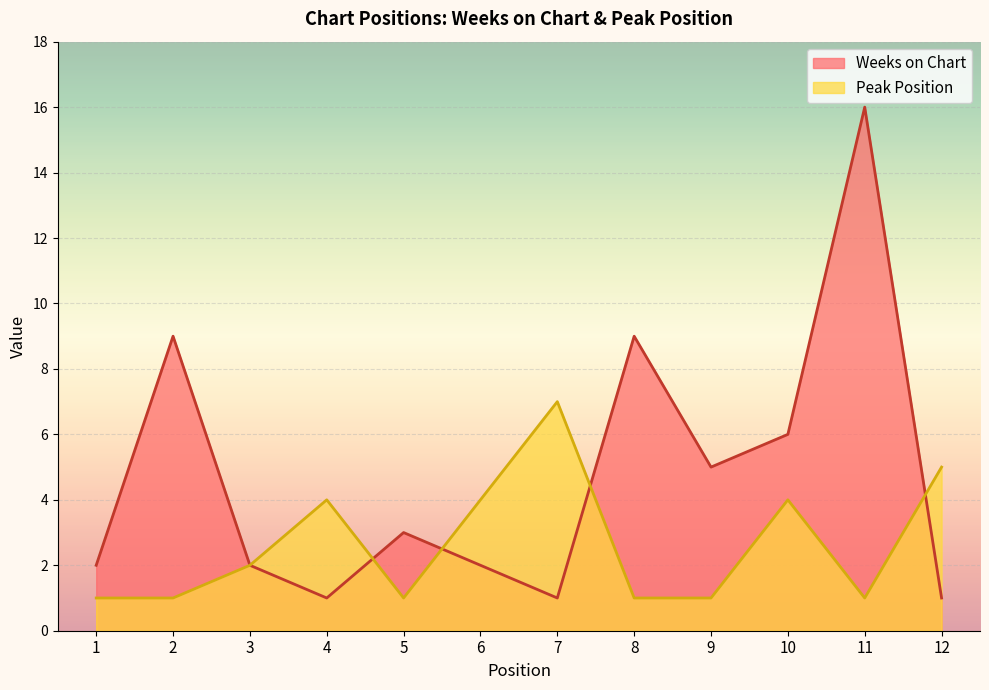

Reading left to right, extract all data points from this chart.

Weeks on Chart: 2	9	2	1	3	2	1	9	5	6	16	1
Peak Position: 1	1	2	4	1	4	7	1	1	4	1	5